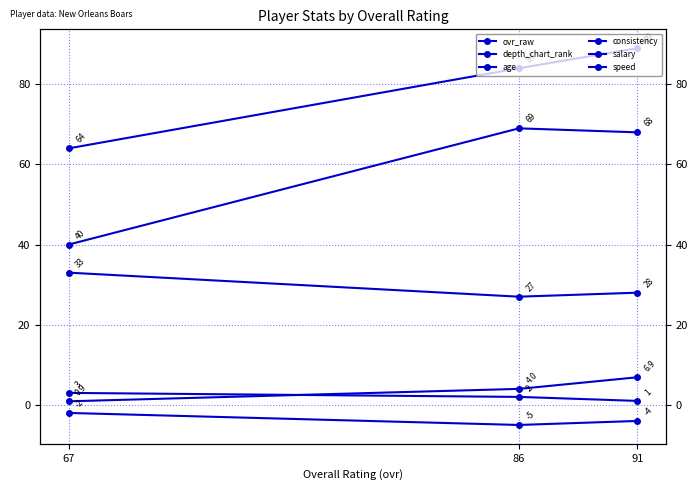

How many series are shown in this chart?

6